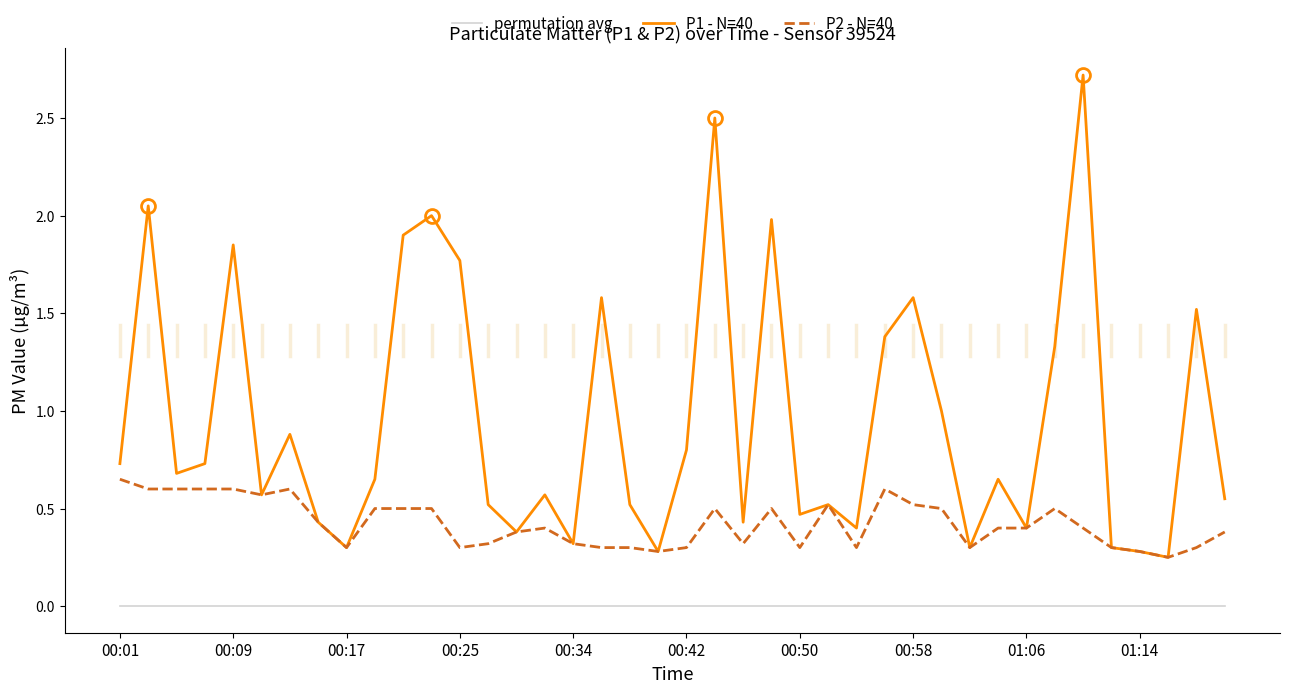

Which series has the widest spread of values?

P1 - N=40